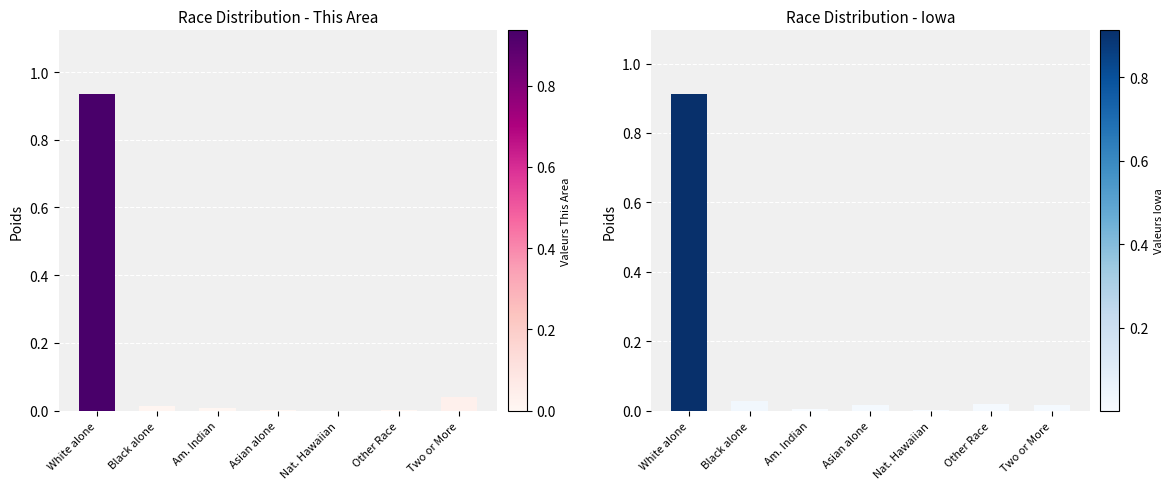

The value of Iowa at Am. Indian is 0.0. True or false?

False